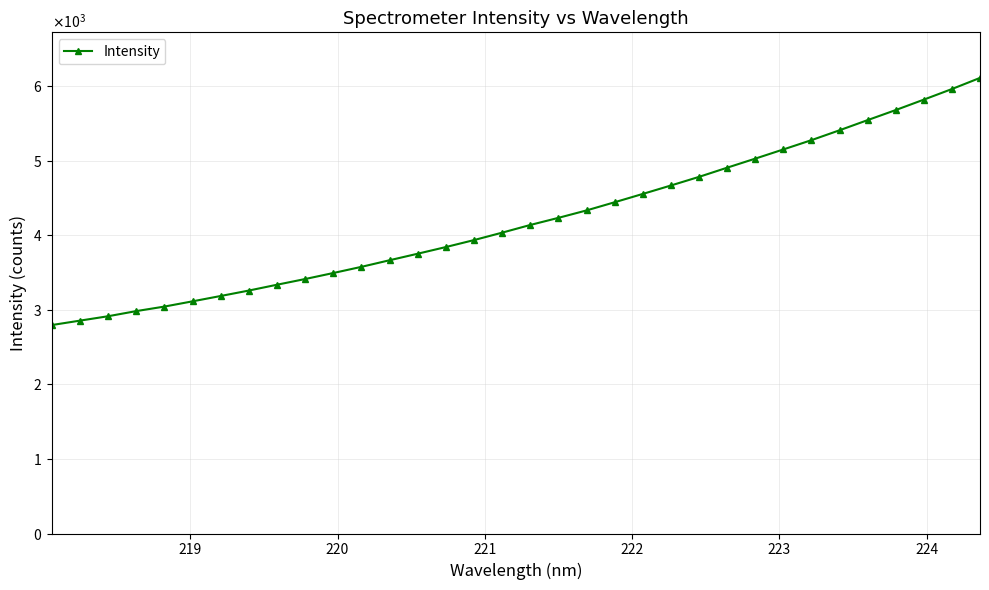

Is this an area chart (filled region under the line)?

No